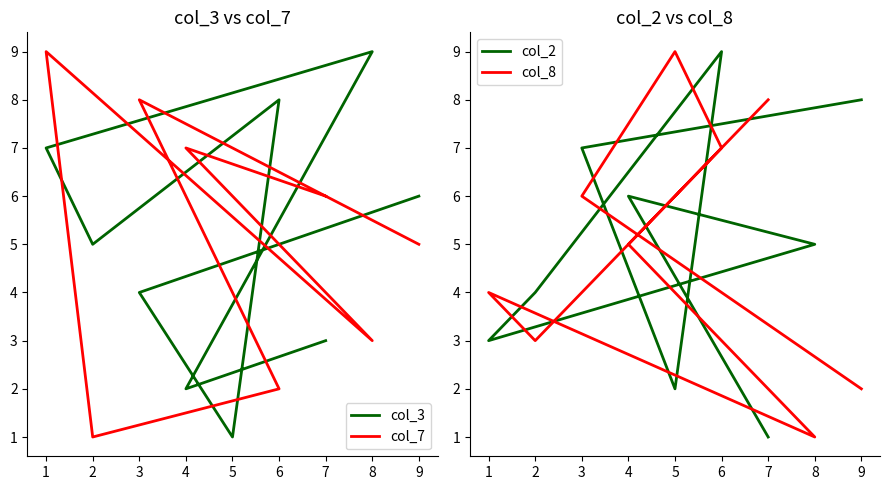

At which category does col_8 reach its first local valley?

8